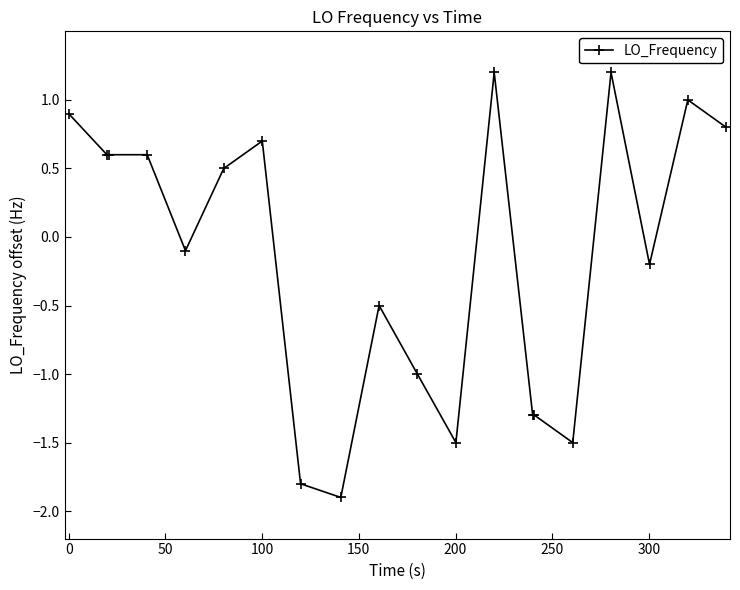

What is the greatest value displayed?

1.2